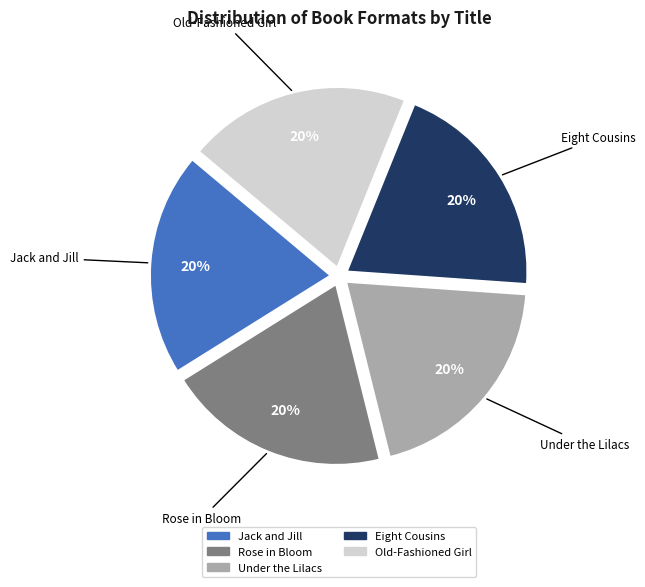

What percentage is the Jack and Jill slice, to the nearest percent?

20%